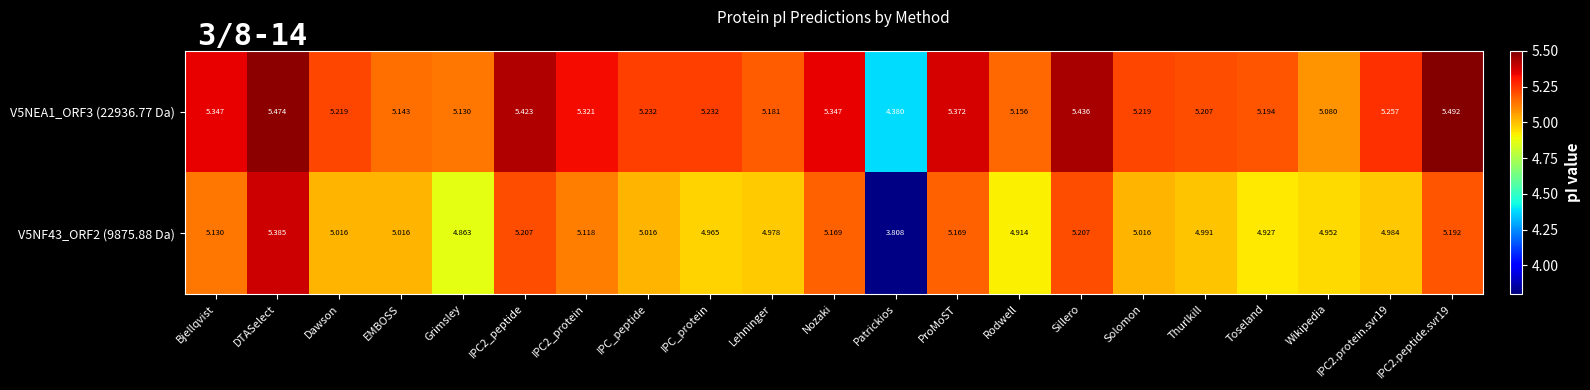

Rank the series by their average value, from highest to lowest.

V5NEA1_ORF3 (22936.77 Da), V5NF43_ORF2 (9875.88 Da)